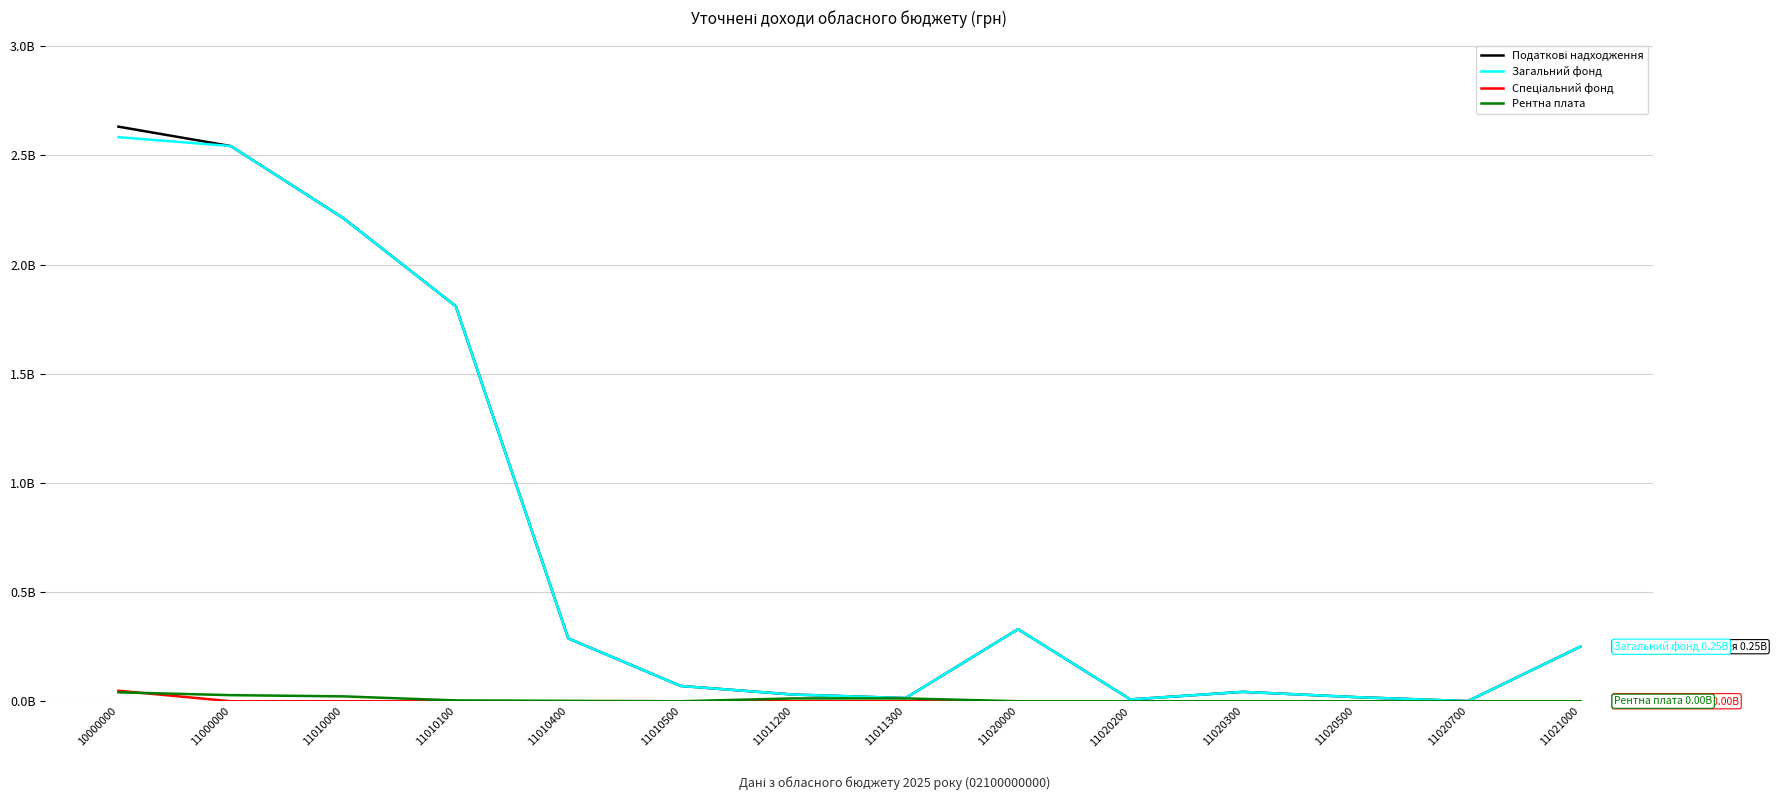

Is the value of Загальний фонд at 11020500 greater than the value of Податкові надходження at 11011300?

Yes